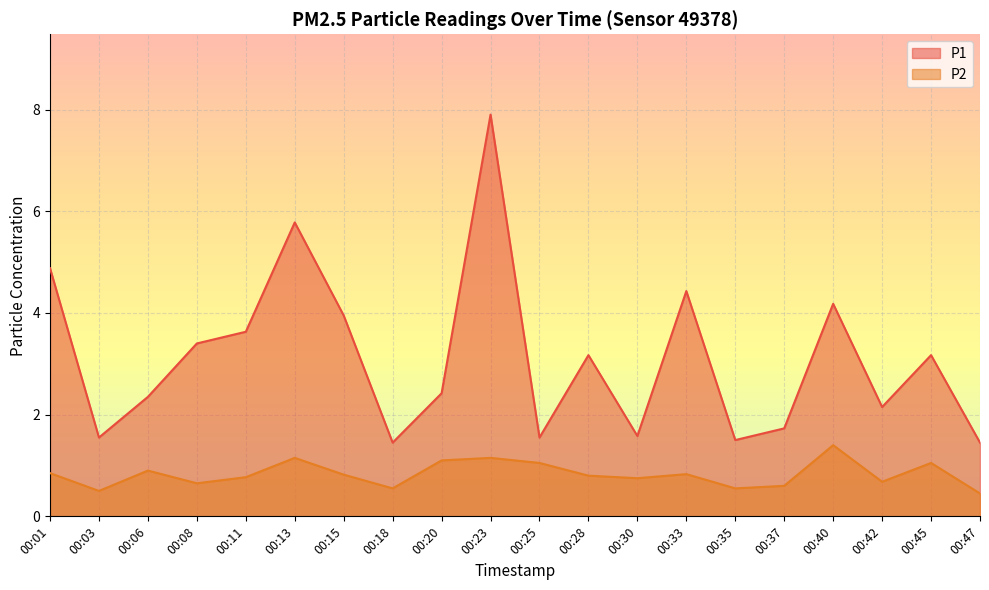

What is the value of the P2 point at the 18th from the left?

0.7